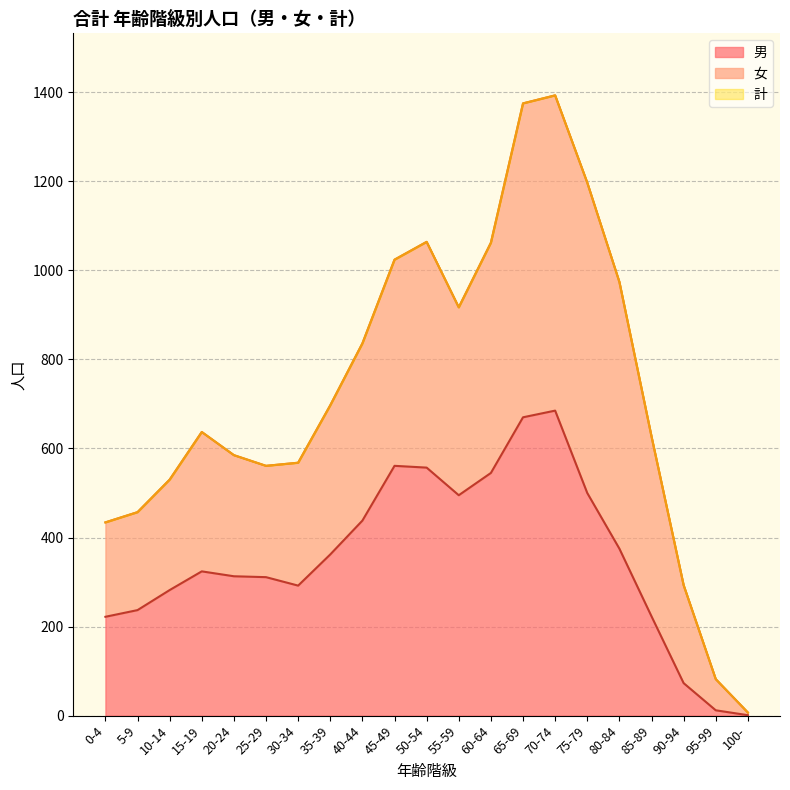

What is the maximum value shown in the chart?

1393